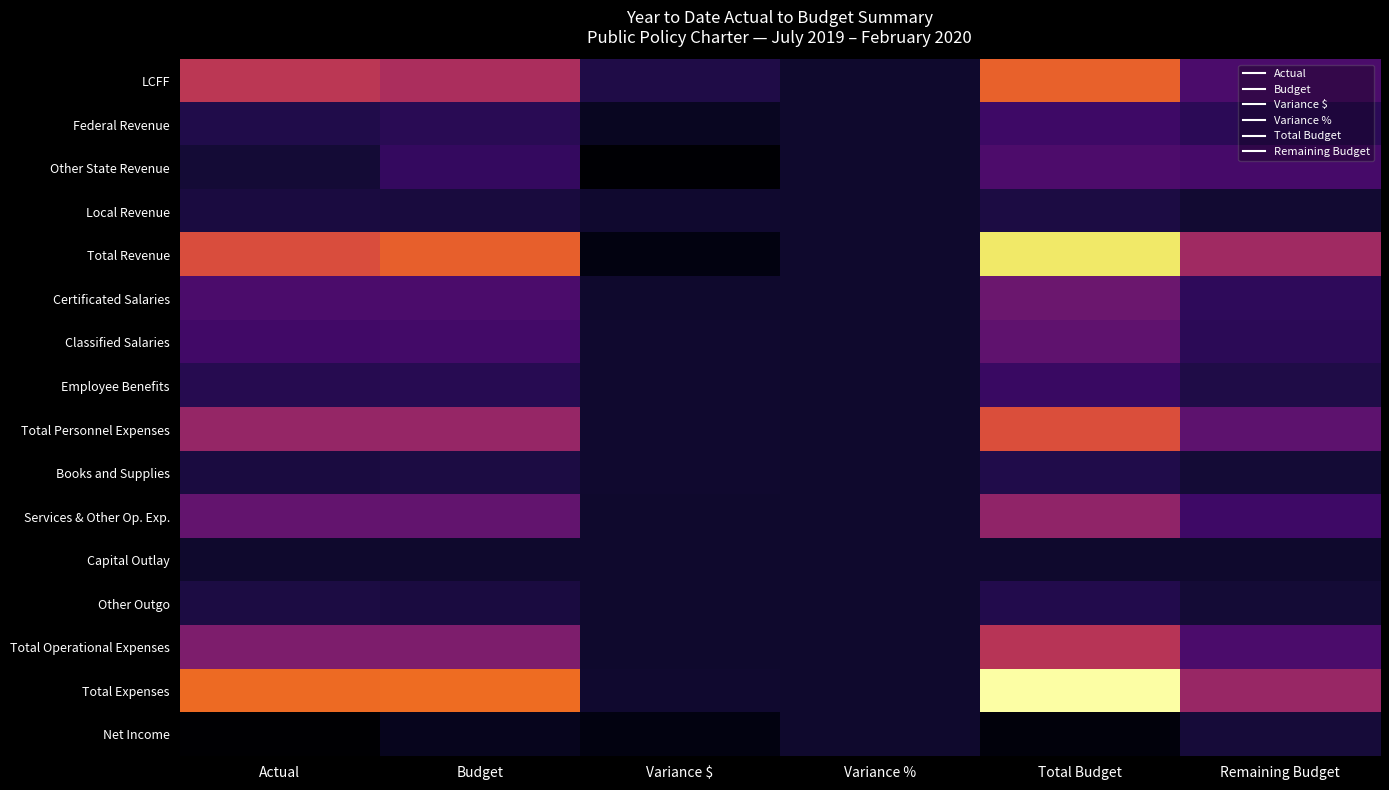

At how many categories does at least one series exceed 848385?

3